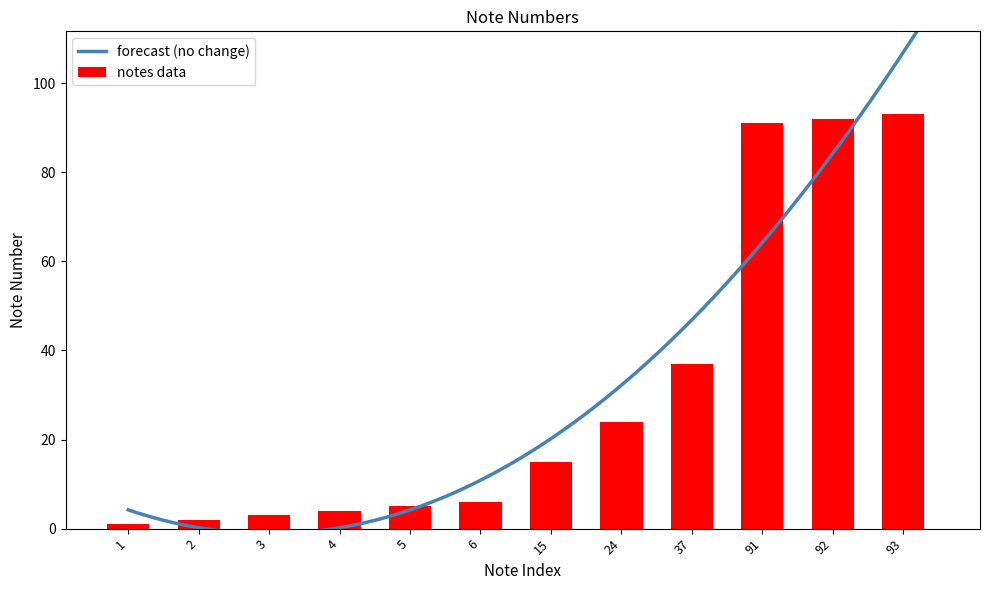

Are the bars grouped side by side (vs. stacked)?

No